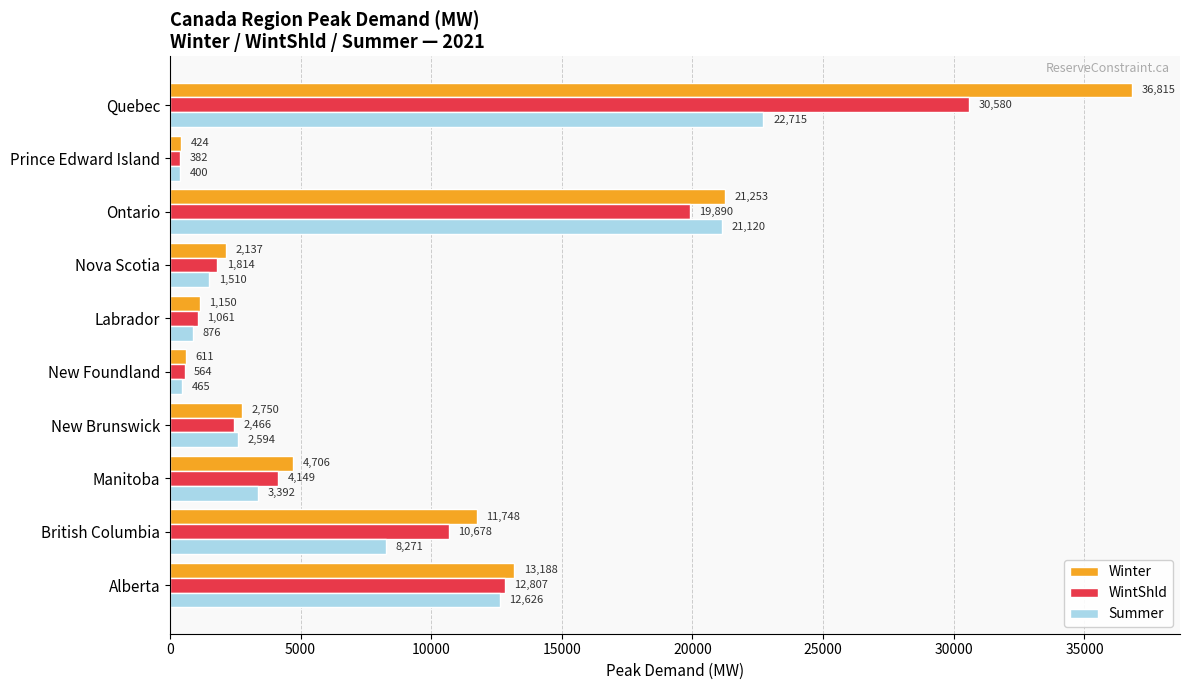

Where is Winter nearest to the value 18619?

Ontario